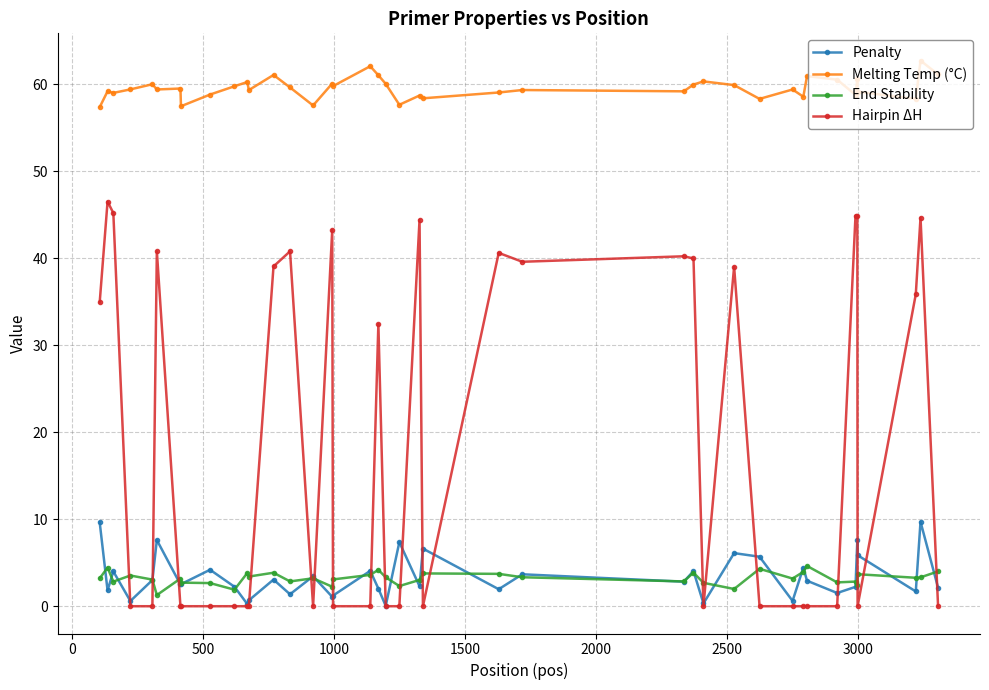

Which series has the largest total across all categories?

Melting Temp (°C)